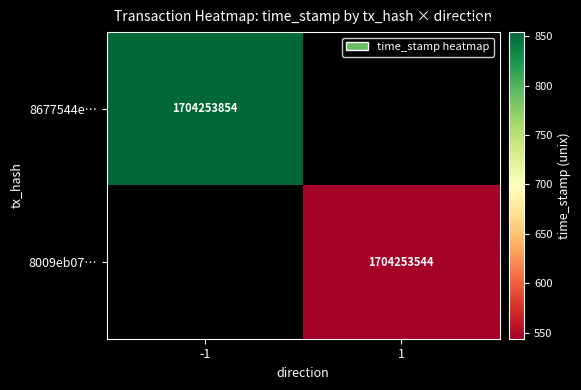

List the series in order of their peak value, highest first.

8677544e524dc8c9cf85f81a3b92c29f0c201f3, 8009eb0736ad33361c1b0ed56b81d866f4f0e32